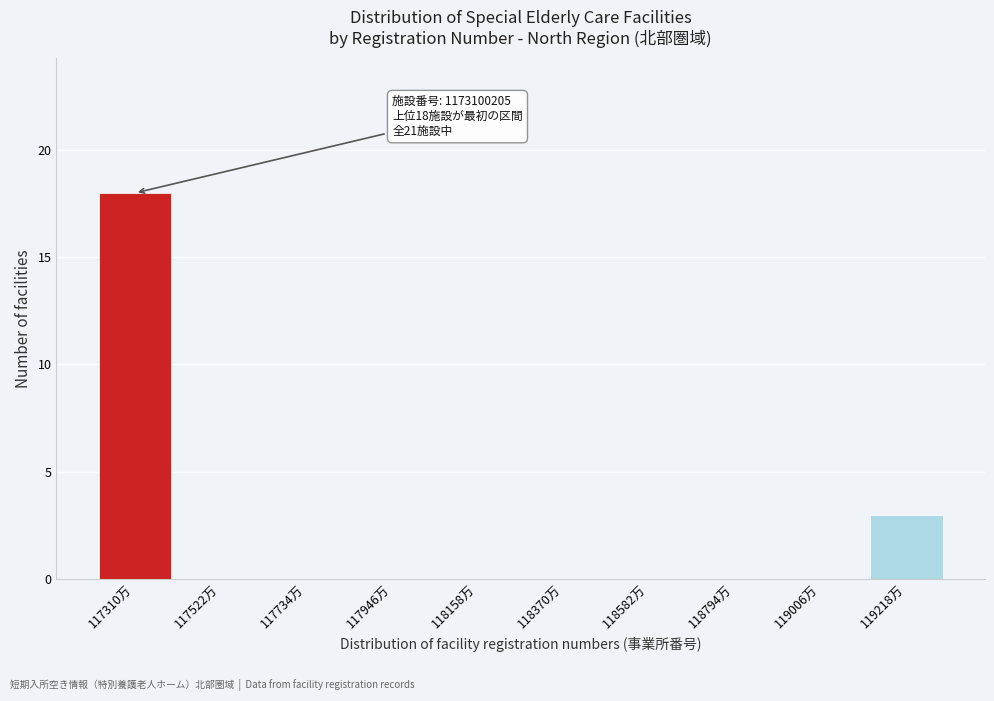

Reading left to right, transcribe all the data shown in this chart.

117310万=18	117522万=0	117734万=0	117946万=0	118158万=0	118370万=0	118582万=0	118794万=0	119006万=0	119218万=3